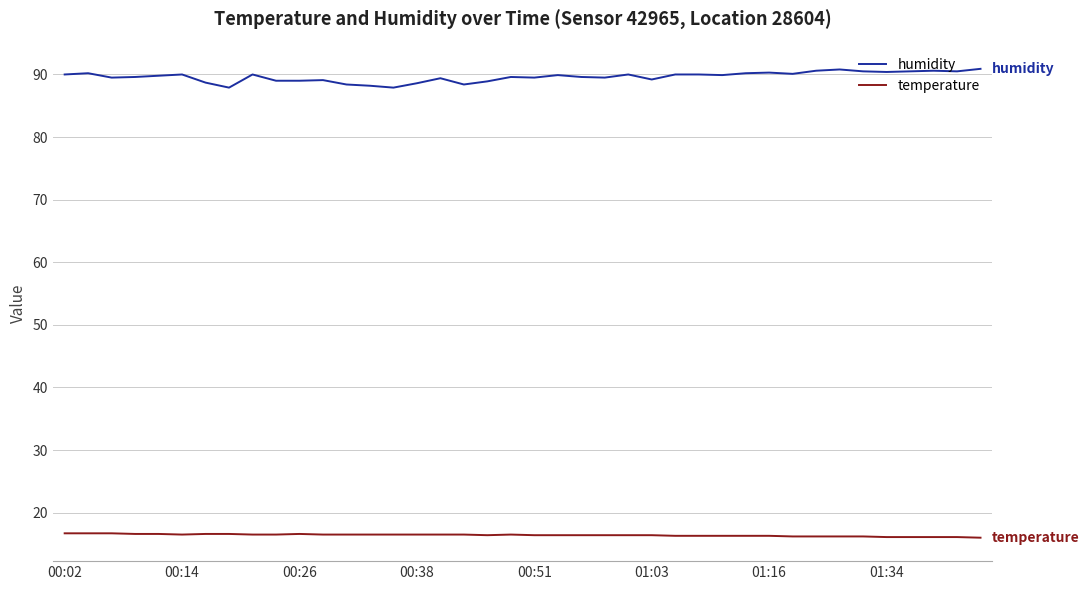

What is the greatest value displayed?

90.9